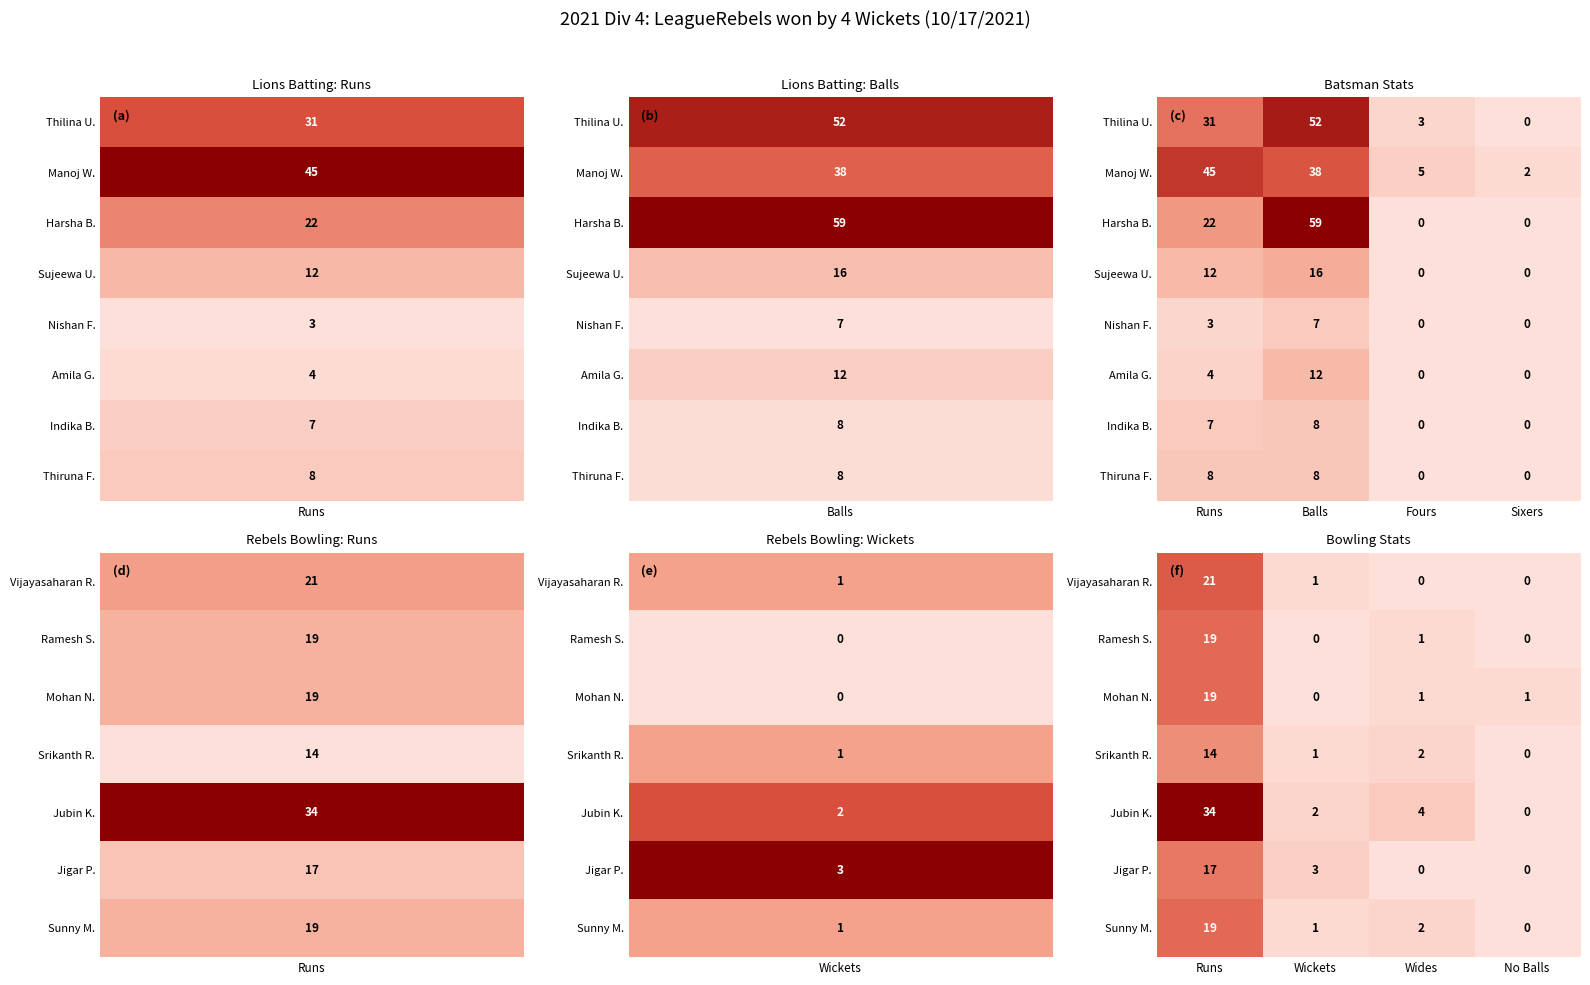

List the labels in order of Thilina U. value, largest first.

Balls, Runs, Fours, Sixers